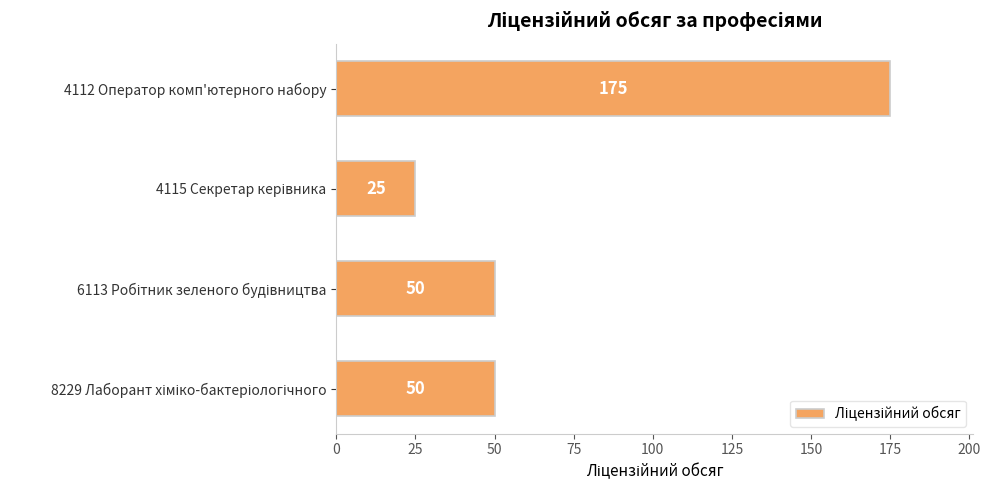

How many values are between 50 and 175?

3